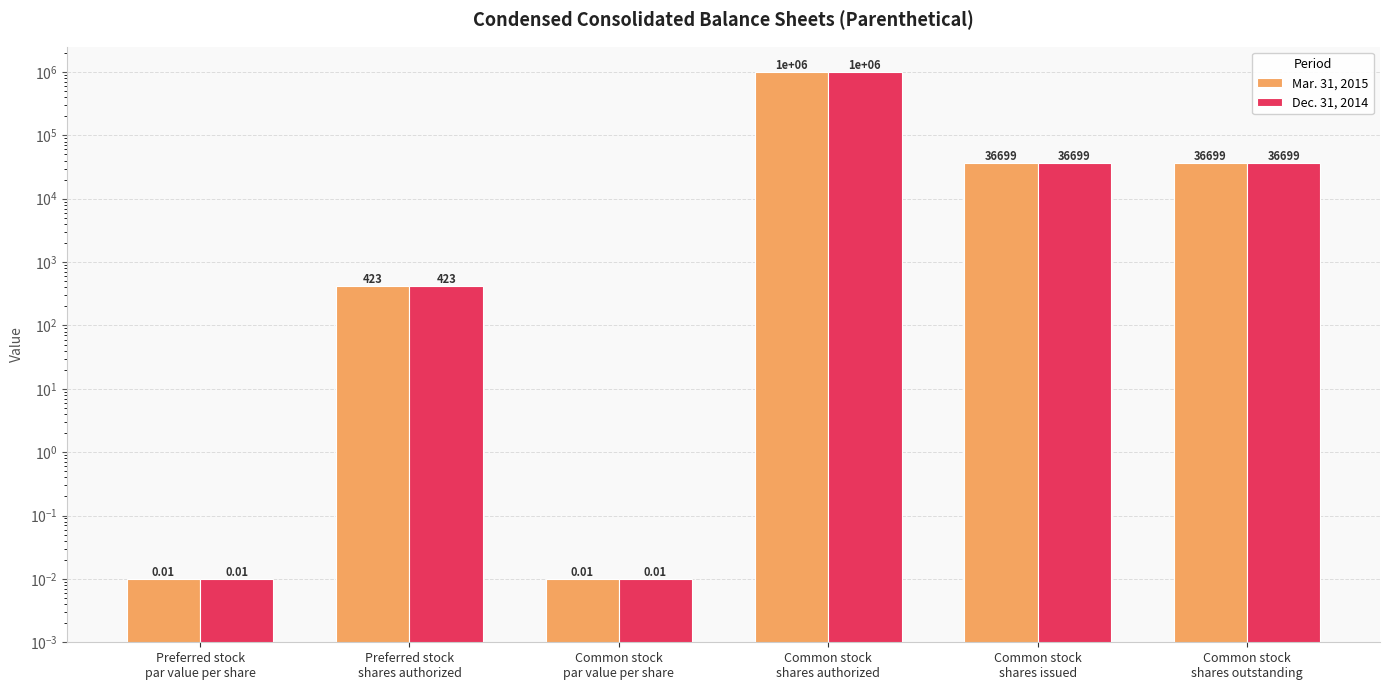

Is it true that Dec. 31, 2014 equals 1000000.0 at Common stock
shares authorized?

True